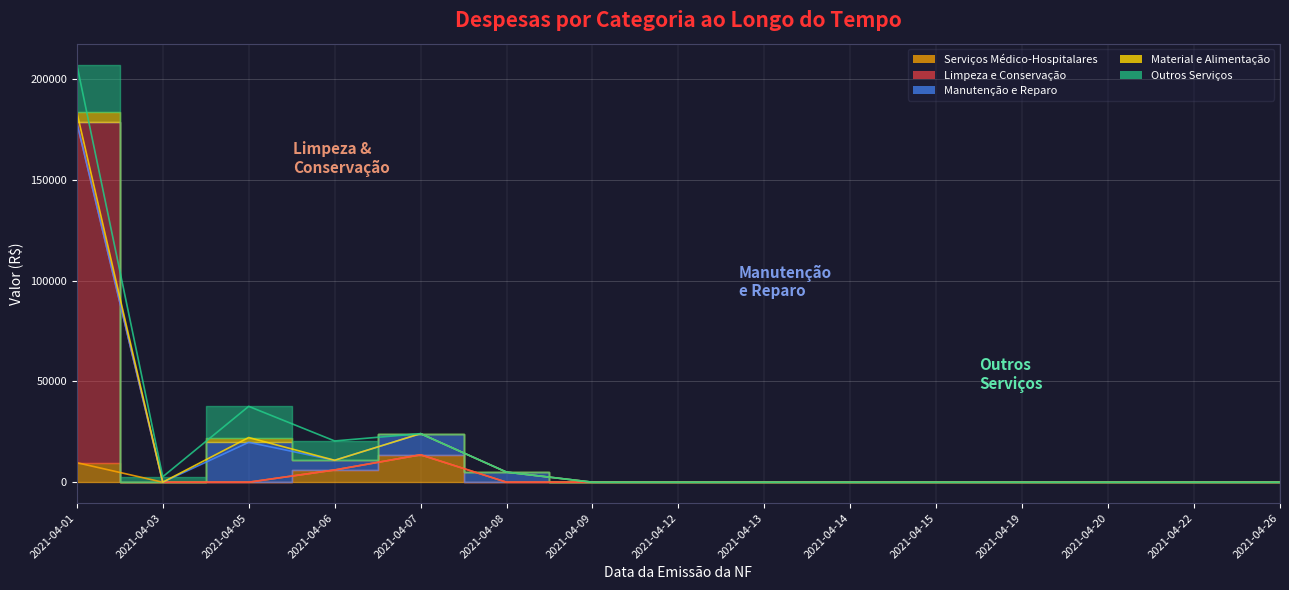

How many interior local peaks does the Serviços Médico-Hospitalares series have?

1